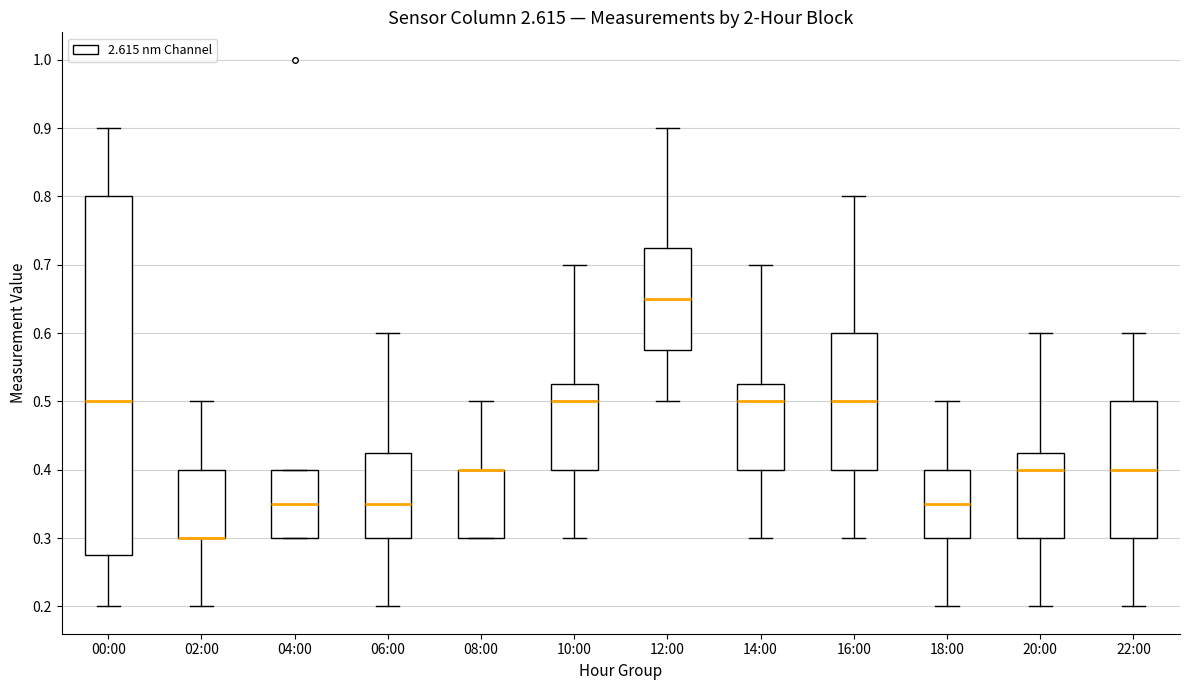

Reading left to right, transcribe this box plot: for each box, give where its median line is, the range the box spans, and where its two whiskers end, as read against the y-axis. The values are not printed on the chart, so give them approximately, as read against the axis.

00:00: median 0.50, box 0.28 to 0.80, whiskers 0.20 to 0.90
02:00: median 0.30 (drawn on the box's lower edge), box 0.30 to 0.40, whiskers 0.20 to 0.50
04:00: median 0.35, box 0.30 to 0.40, whiskers 0.30 to 0.40
06:00: median 0.35, box 0.30 to 0.43, whiskers 0.20 to 0.60
08:00: median 0.40 (drawn on the box's upper edge), box 0.30 to 0.40, whiskers 0.30 to 0.50
10:00: median 0.50, box 0.40 to 0.53, whiskers 0.30 to 0.70
12:00: median 0.65, box 0.58 to 0.73, whiskers 0.50 to 0.90
14:00: median 0.50, box 0.40 to 0.53, whiskers 0.30 to 0.70
16:00: median 0.50, box 0.40 to 0.60, whiskers 0.30 to 0.80
18:00: median 0.35, box 0.30 to 0.40, whiskers 0.20 to 0.50
20:00: median 0.40, box 0.30 to 0.43, whiskers 0.20 to 0.60
22:00: median 0.40, box 0.30 to 0.50, whiskers 0.20 to 0.60